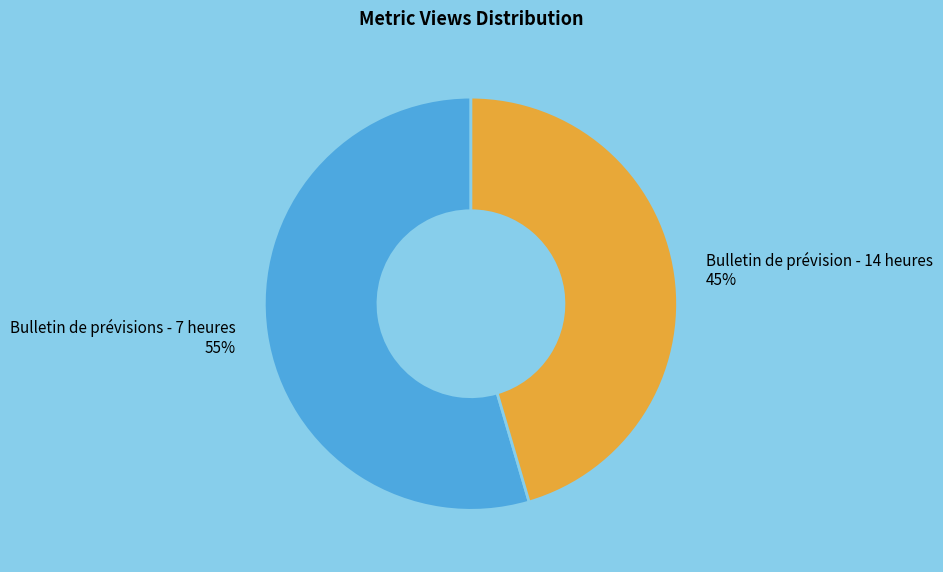

Is the sum of Bulletin de prévision - 14 heures and Bulletin de prévisions - 7 heures greater than half?

Yes